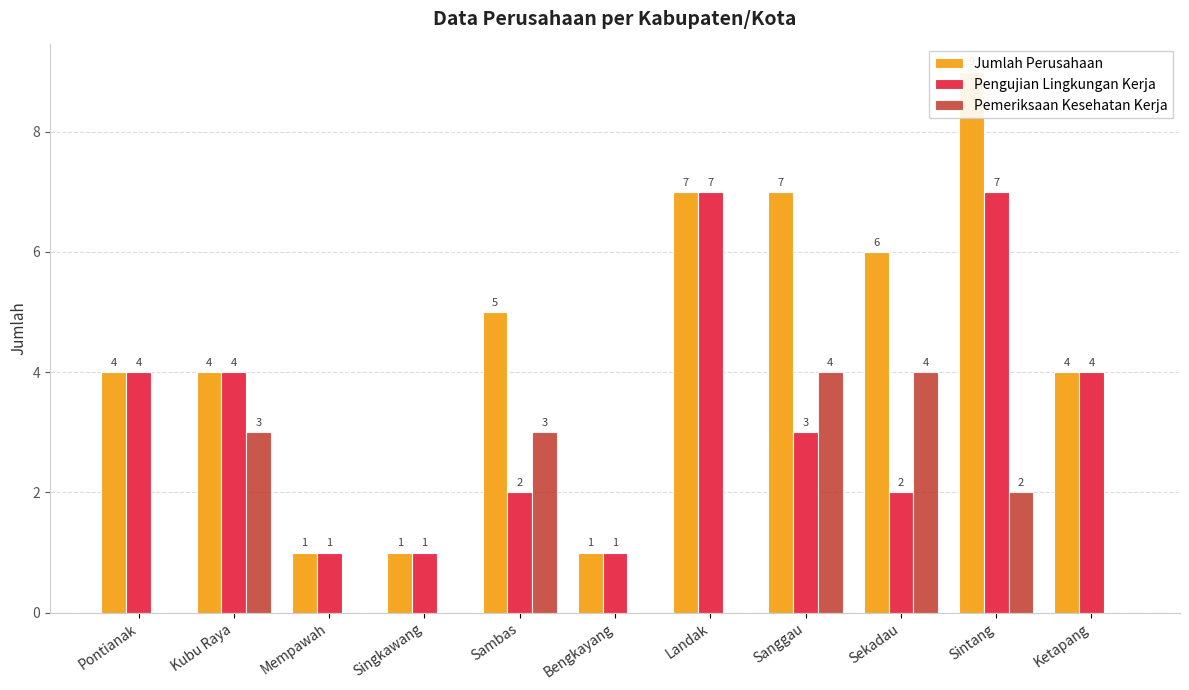

List the series in order of their peak value, highest first.

Jumlah Perusahaan, Pengujian Lingkungan Kerja, Pemeriksaan Kesehatan Kerja